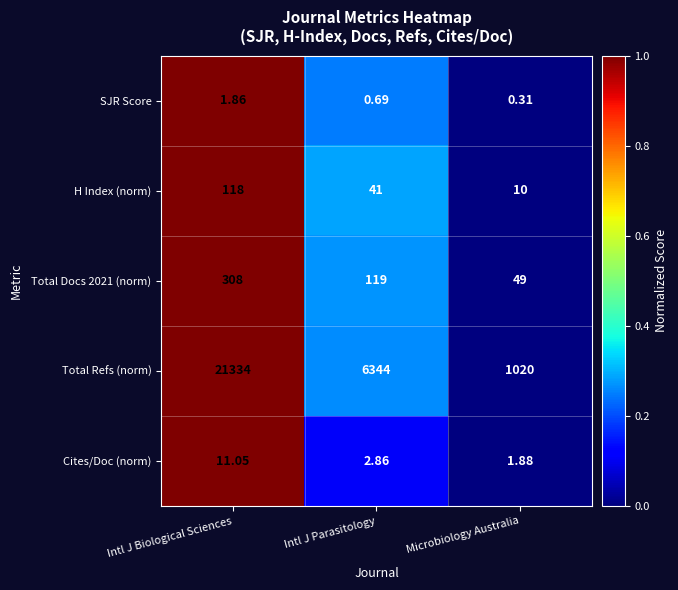

Rank the categories by Total Refs (norm) value from highest to lowest.

Intl J Biological Sciences, Intl J Parasitology, Microbiology Australia